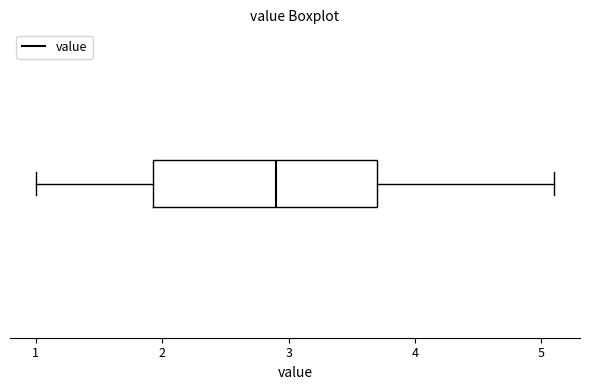

Where is the left edge of the box on the x-axis? The values are not printed on the chart, so give them approximately, as read against the axis.

1.9